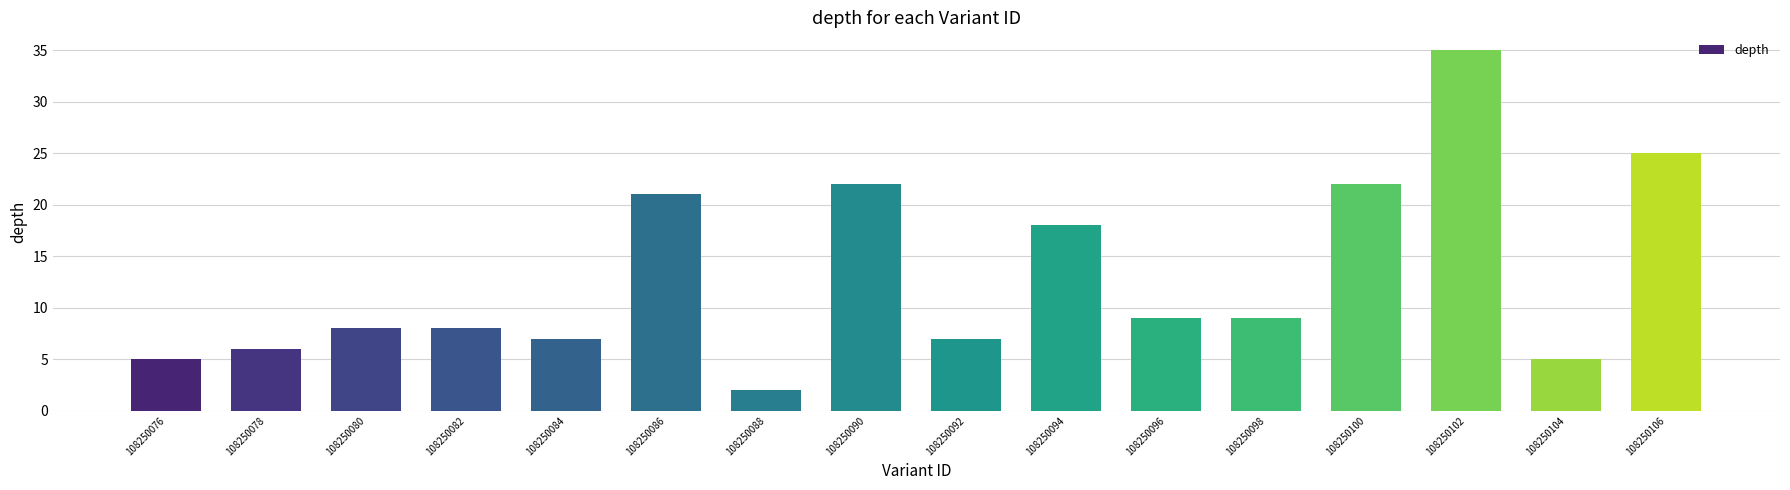

What is the difference between the maximum and second lowest values?

30